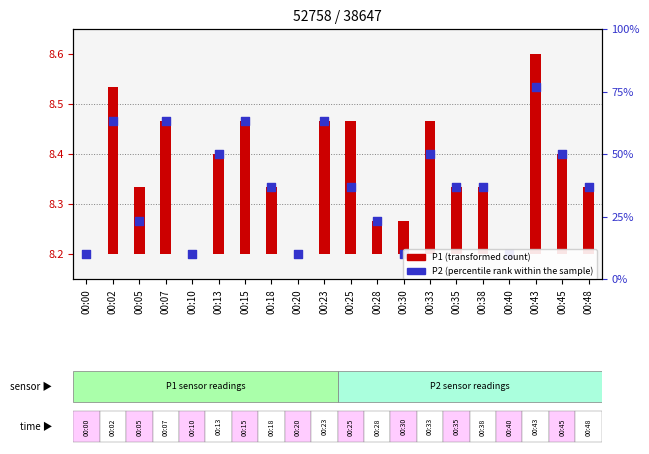

What is the total value across all series at 00:40?

8.2